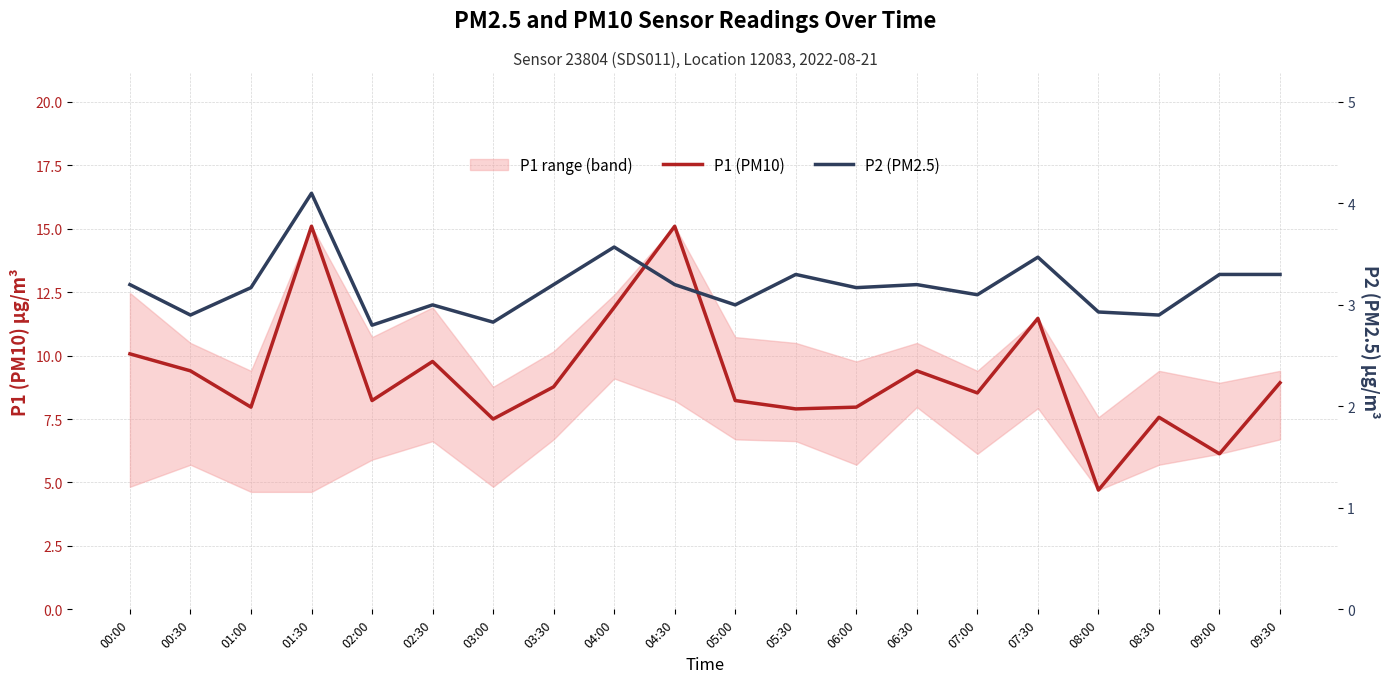

What is the value of the P2 (PM2.5) point at the 17th from the left?

2.9